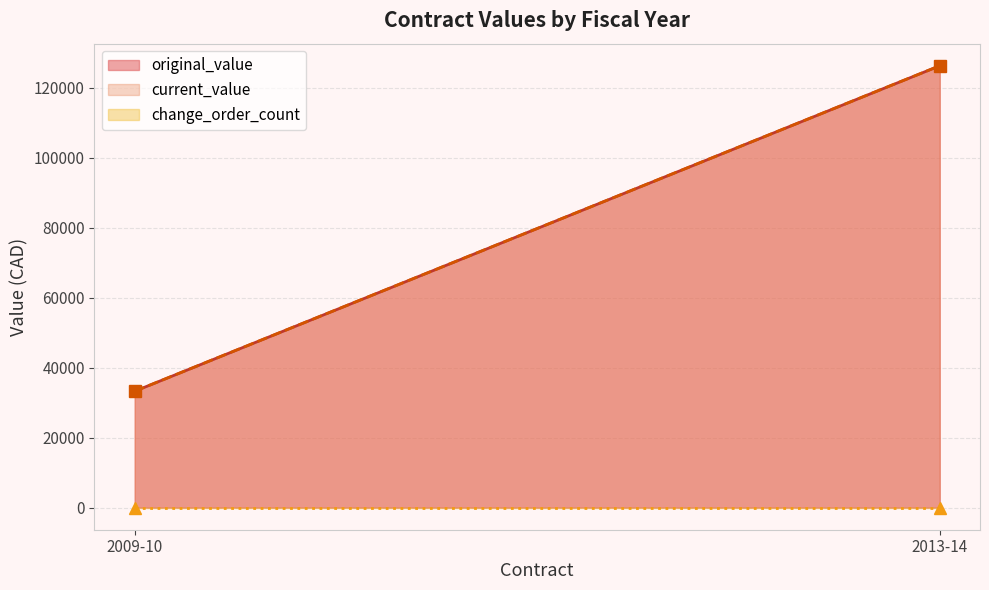

True or false: change_order_count and original_value cross at least once.

False